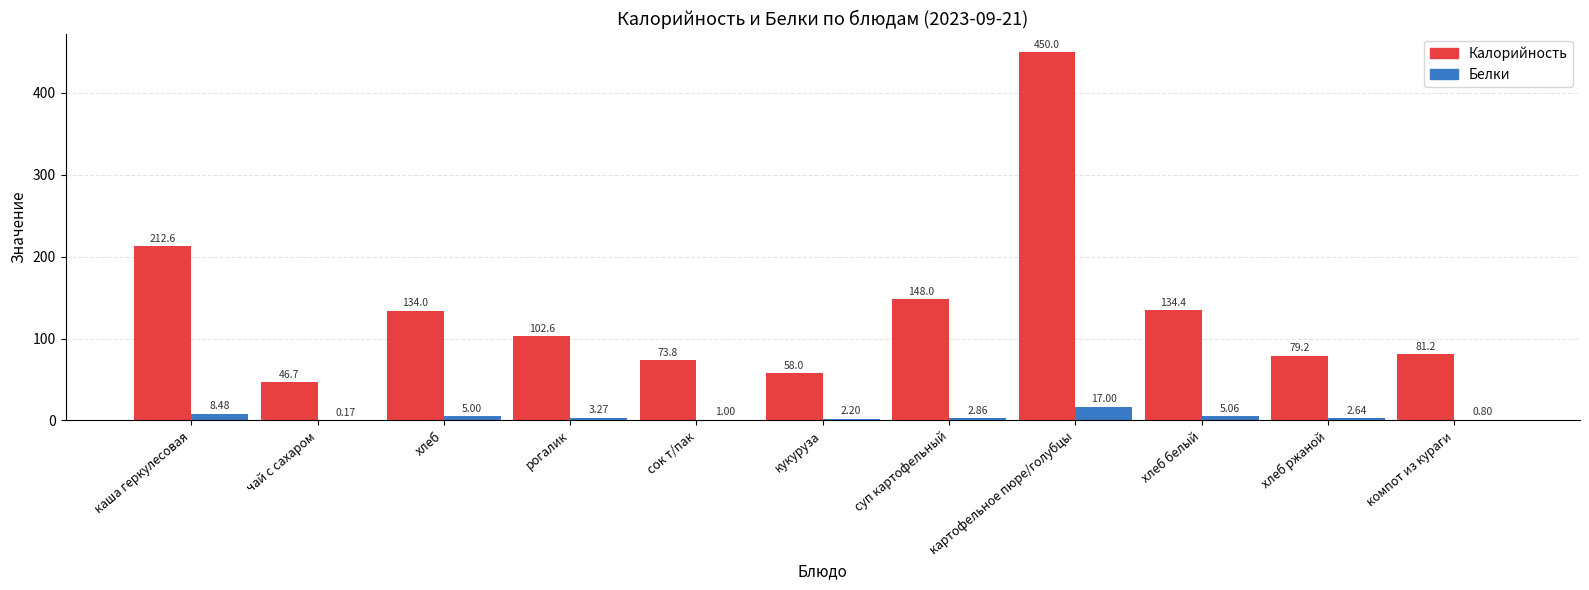

At which category does the chart reach its peak across all series?

картофельное пюре/голубцы